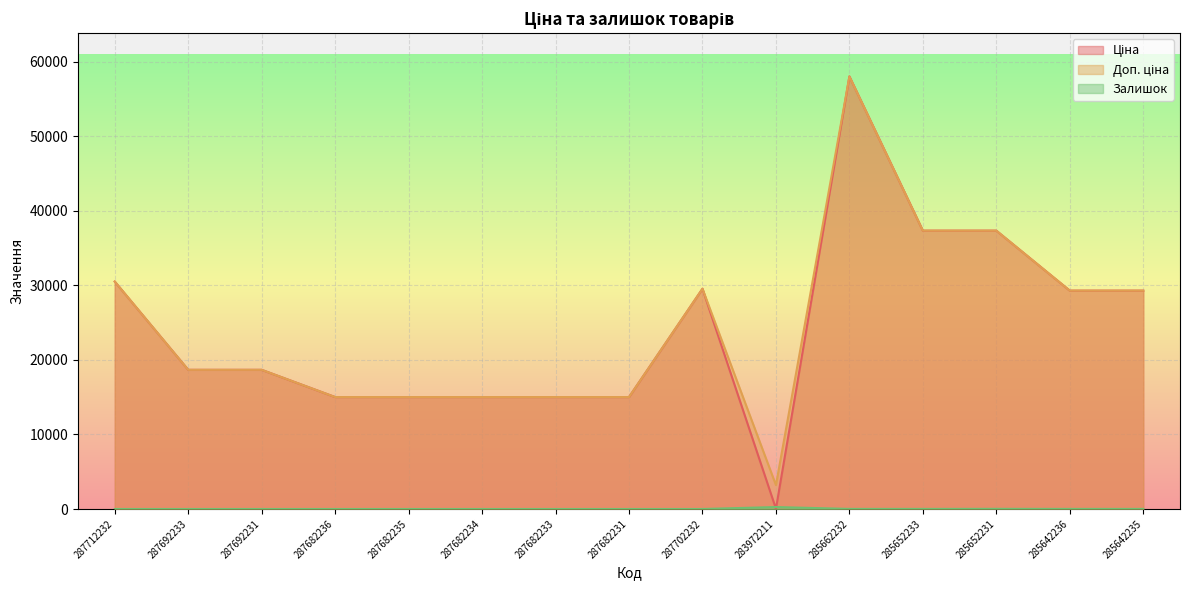

What are all the series names shown in the legend?

Ціна, Доп. ціна, Залишок